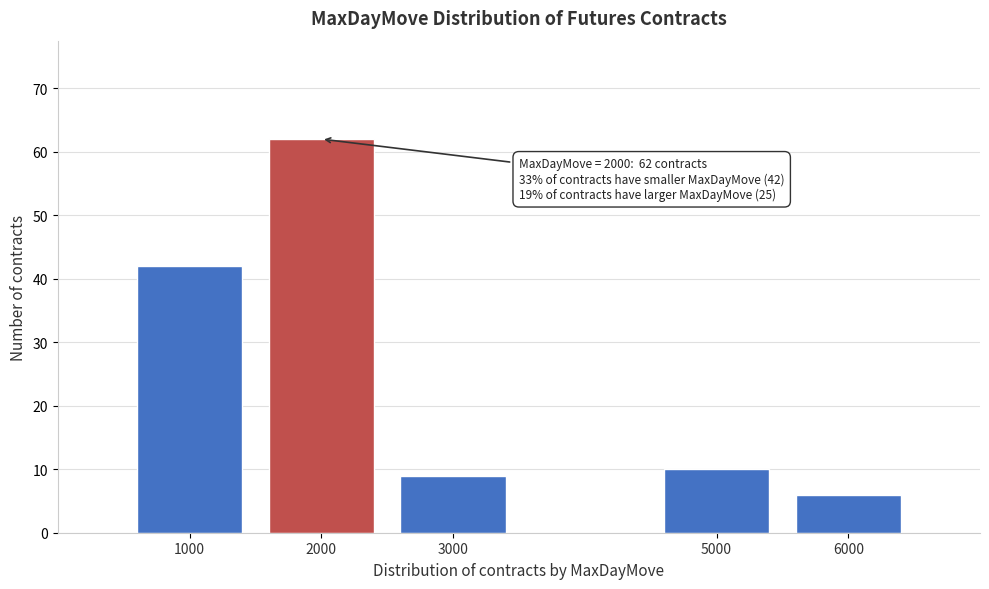

Reading left to right, transcribe all the data shown in this chart.

42	62	9	10	6